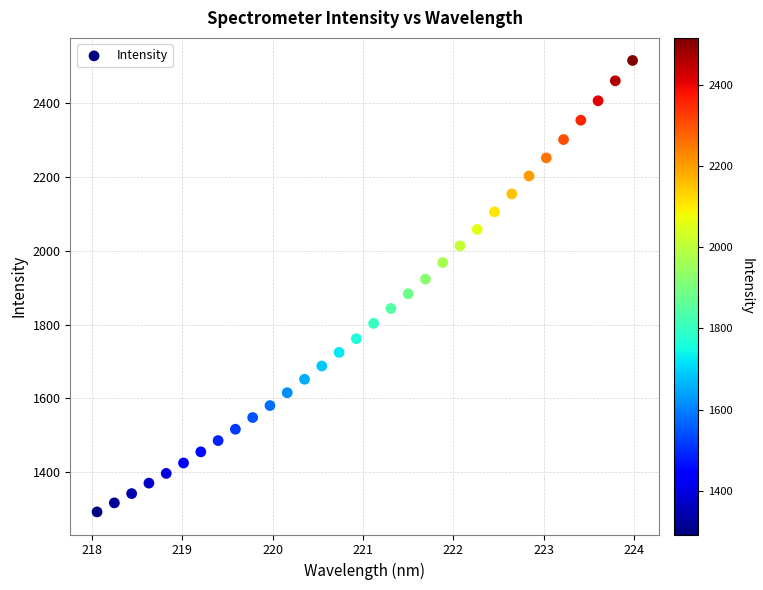

What is the range of Y values (max minus min)?

1222.2